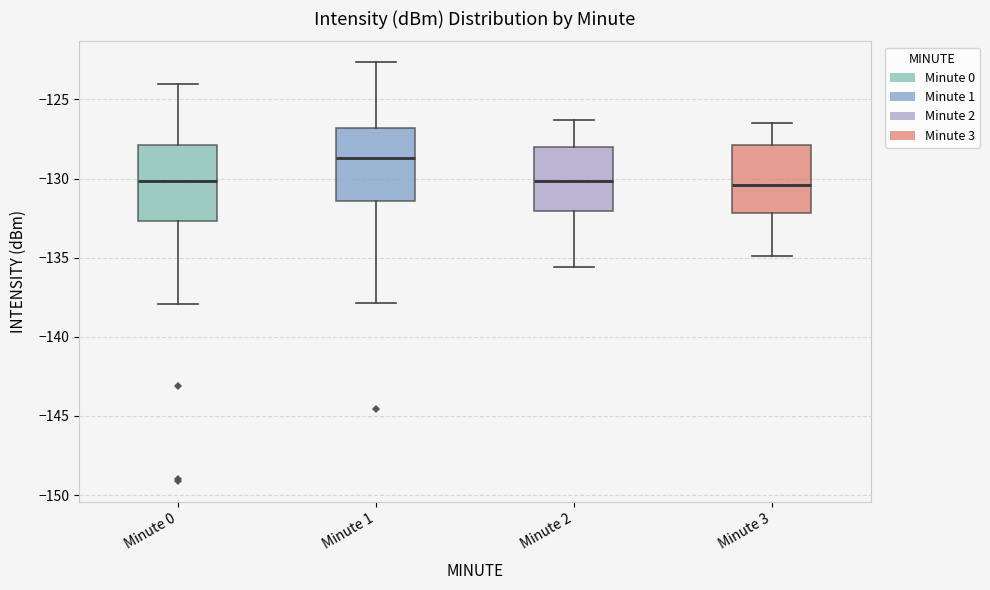

Reading left to right, read every box against the y-axis: the position of its median line, the range the box covers, and the ends of its whiskers. The values are not printed on the chart, so give them approximately, as read against the axis.

Minute 0: median -130.0, box -132.5 to -128.0, whiskers -138.0 to -124.0
Minute 1: median -128.5, box -131.5 to -127.0, whiskers -138.0 to -122.5
Minute 2: median -130.0, box -132.0 to -128.0, whiskers -135.5 to -126.5
Minute 3: median -130.5, box -132.0 to -128.0, whiskers -135.0 to -126.5